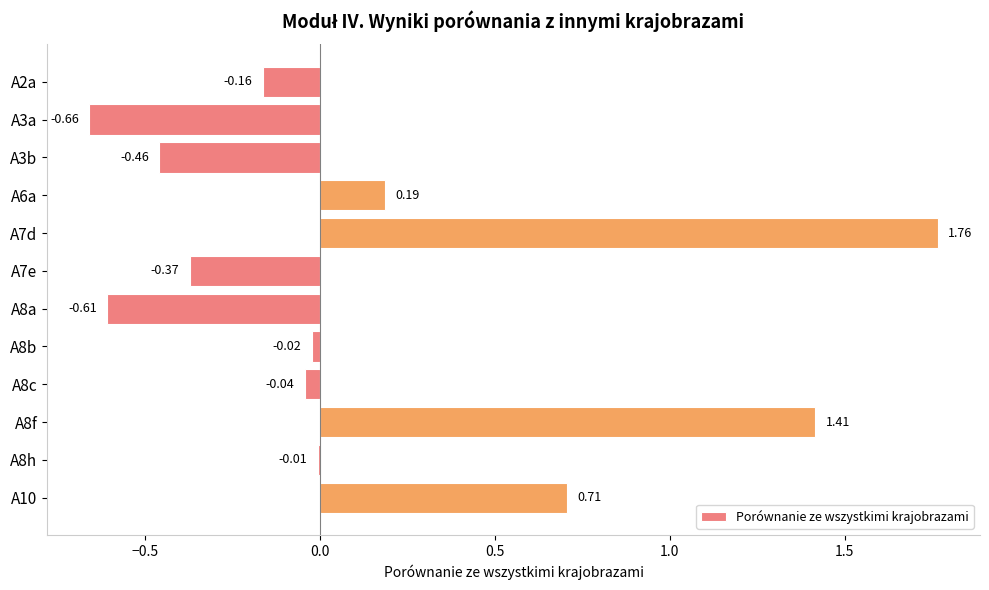

Between A3a and A8h, which is larger?

A8h